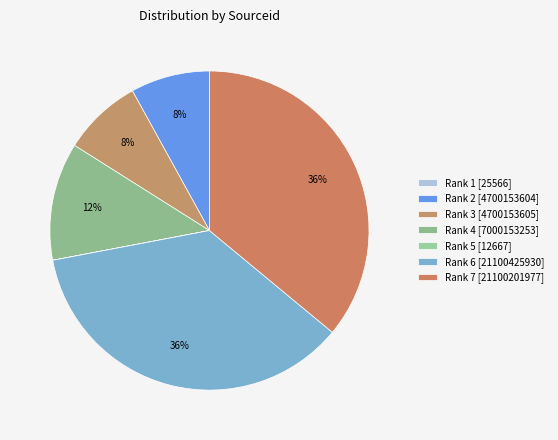

How much of the chart is everything except Rank 5?

100.0%